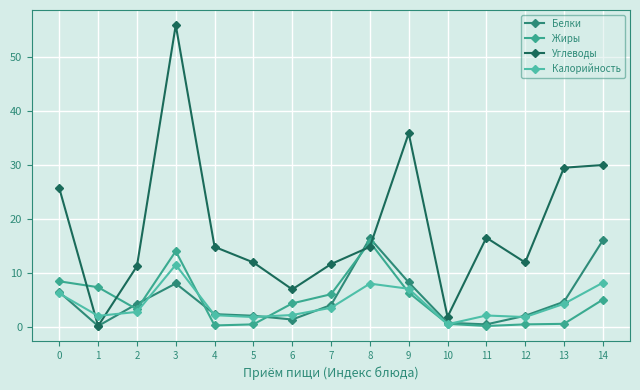

What is the value of the Белки point at the 9th from the left?

16.4